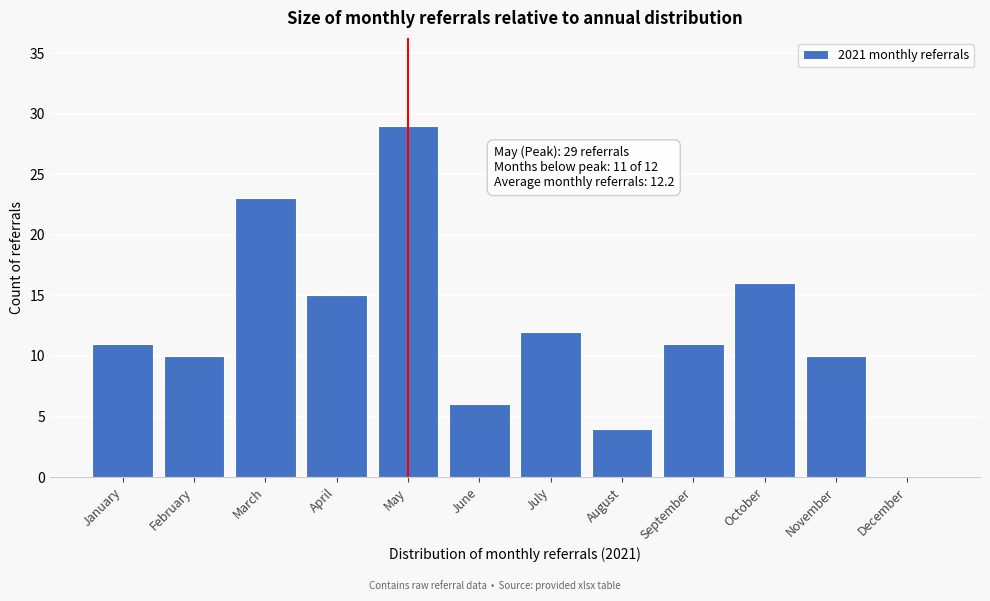

Reading right to left, extract all data points from this chart.

December=0	November=10	October=16	September=11	August=4	July=12	June=6	May=29	April=15	March=23	February=10	January=11